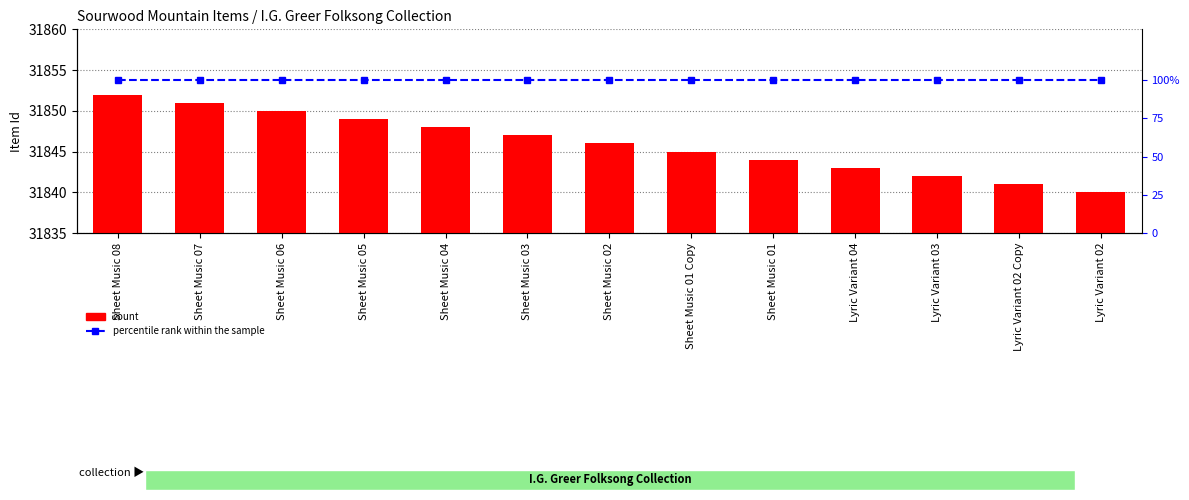

What is the sum of the percentile rank within the sample values at Sheet Music 07 and Sheet Music 08?

200